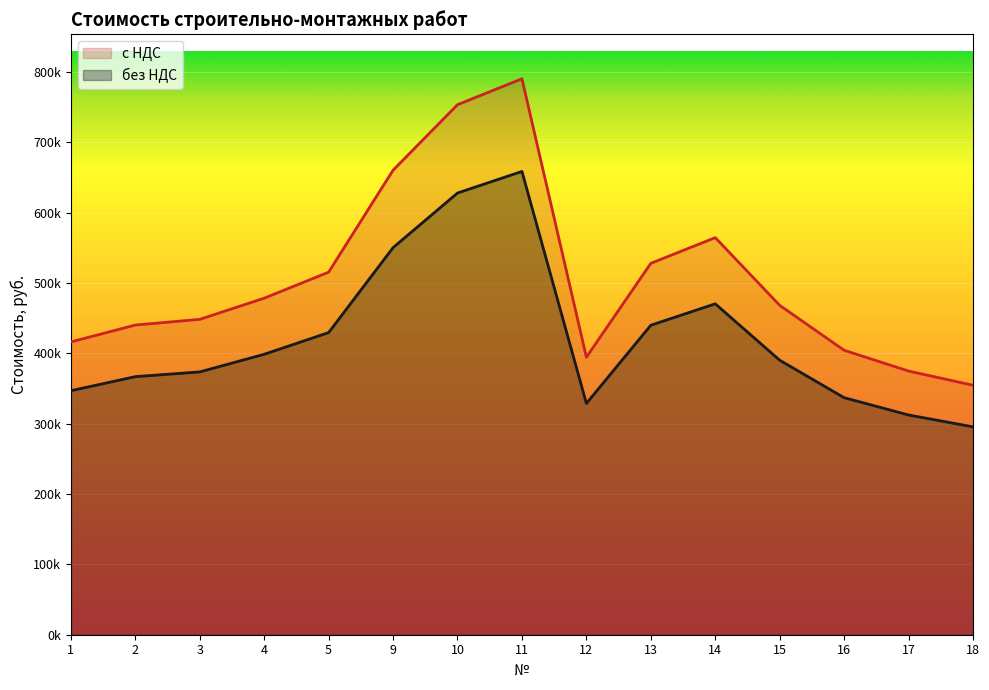

True or false: с НДС and без НДС cross at least once.

False